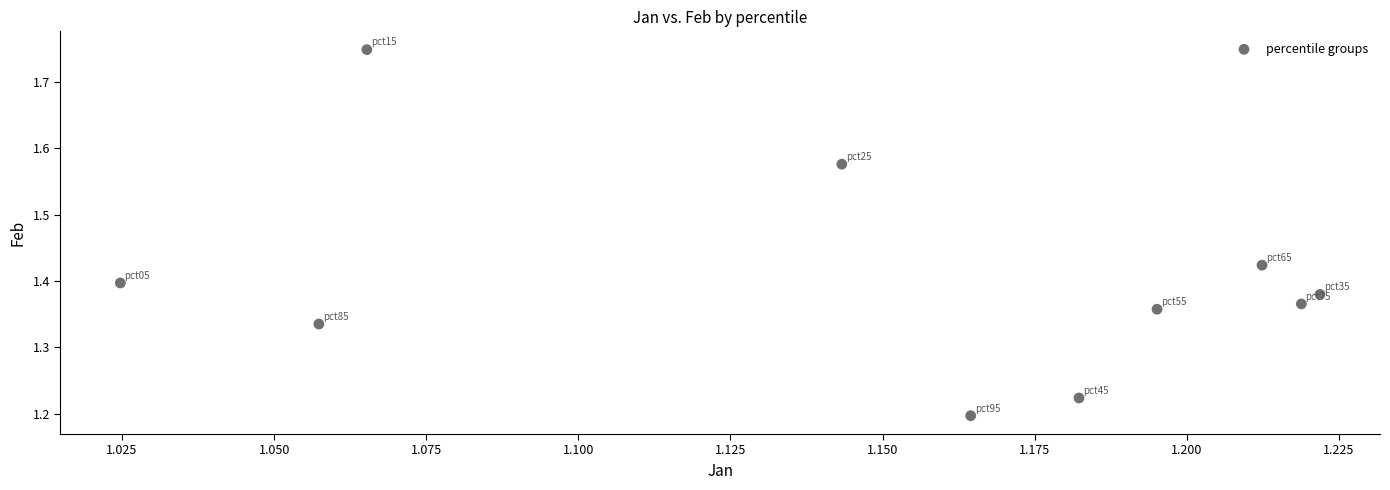

What is the average X value?

1.1